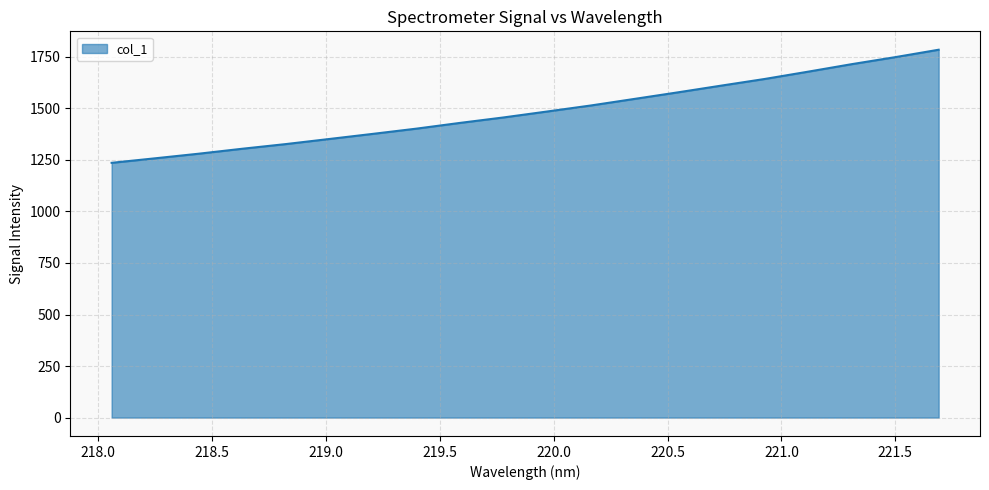

True or false: the data has more than 2 interior local peaks.

False